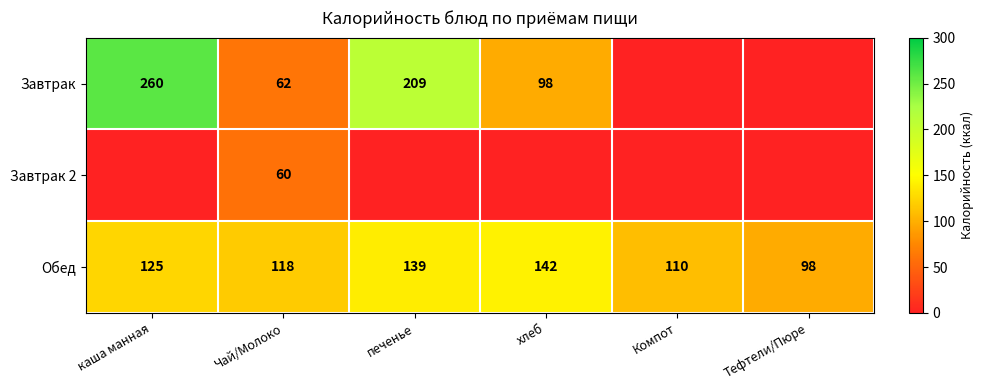

Is it true that Завтрак equals 62 at Чай/Молоко?

True